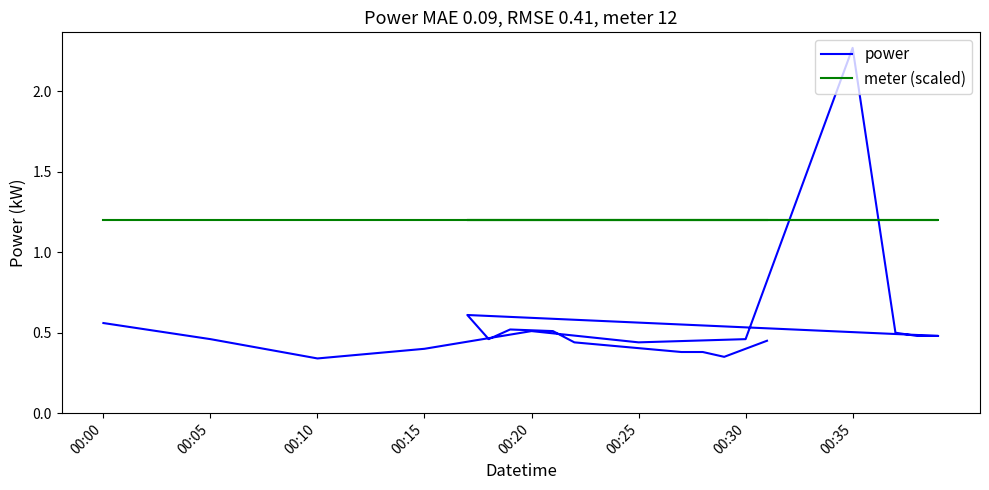

Reading left to right, extract all data points from this chart.

power: 0.6	0.5	0.3	0.4	0.5	0.4	0.5	2.3	0.5	0.5	0.5	0.6	0.5	0.5	0.5	0.4	0.4	0.4	0.3	0.5
meter (scaled): 1.2	1.2	1.2	1.2	1.2	1.2	1.2	1.2	1.2	1.2	1.2	1.2	1.2	1.2	1.2	1.2	1.2	1.2	1.2	1.2